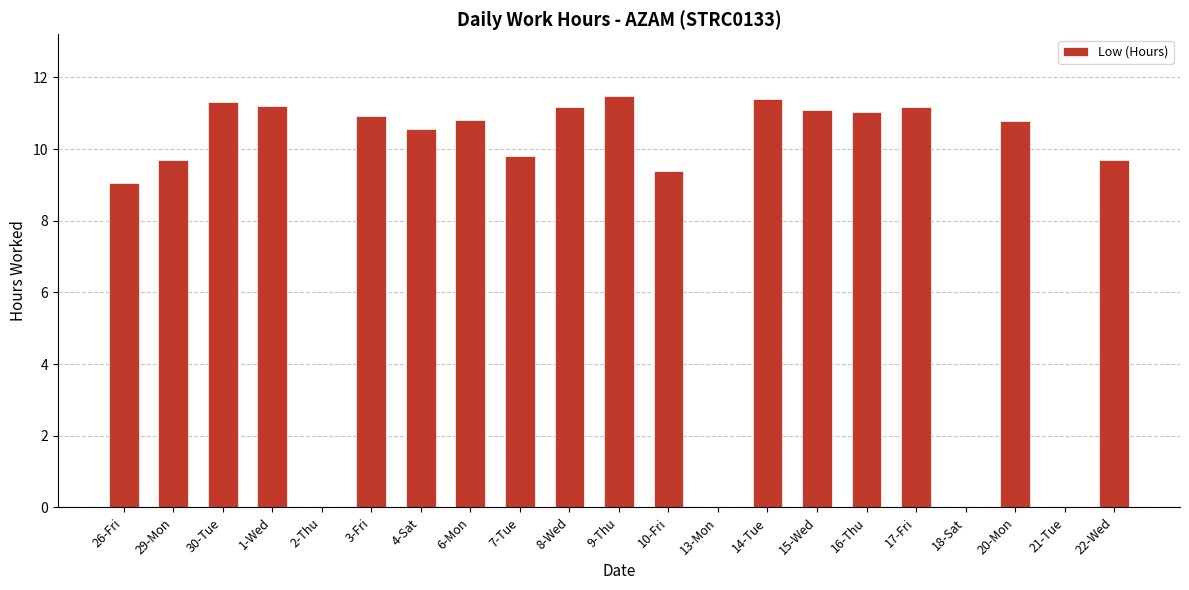

What is the maximum value shown in the chart?

11.5